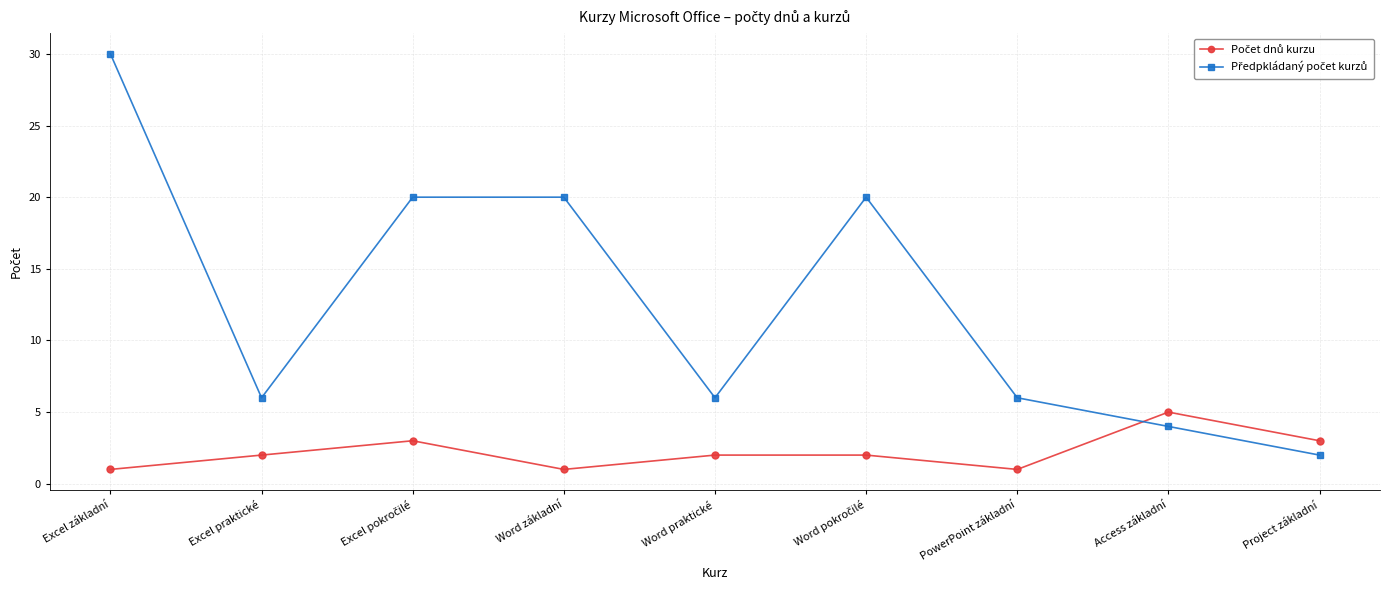

What is the difference between the highest and lowest values at PowerPoint základní?

5